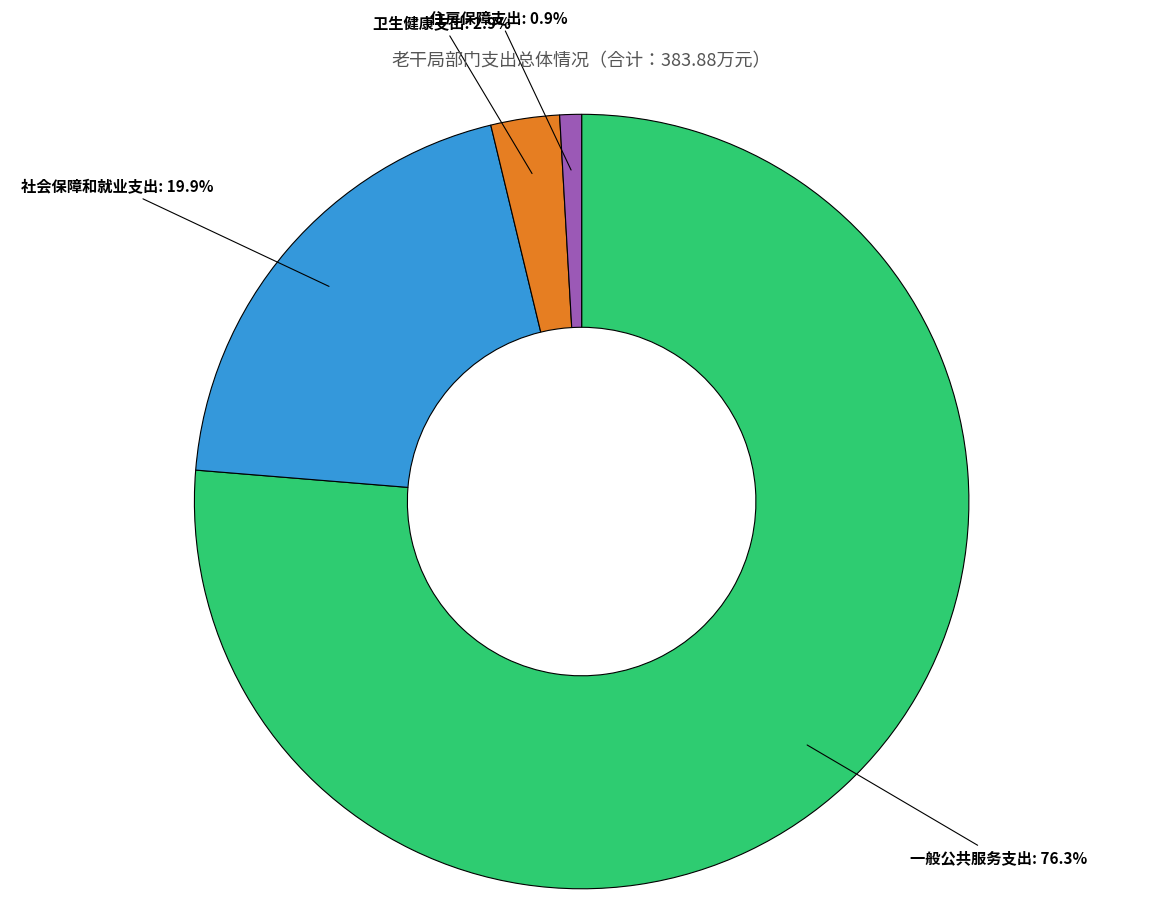

How many slices are in this pie chart?

4